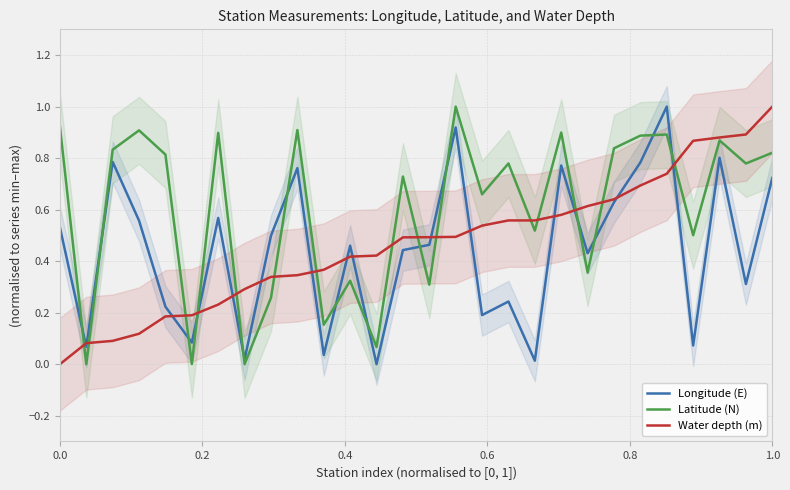

What is the maximum value for Latitude (N)?

1.0